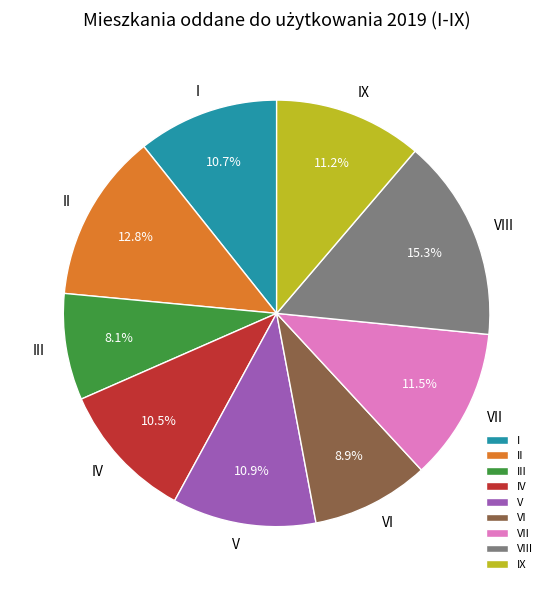

How much of the chart is everything except IV?

89.5%